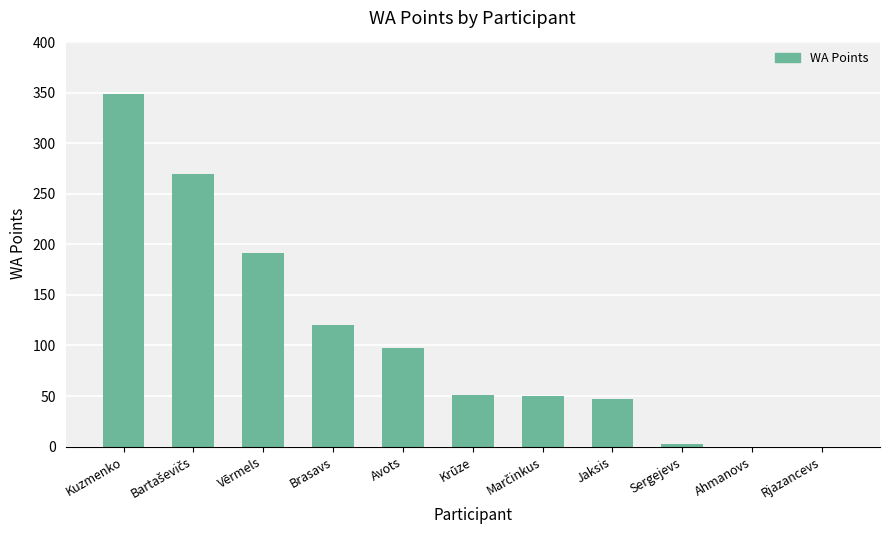

Read the value at Avots, to the nearest 5.

100